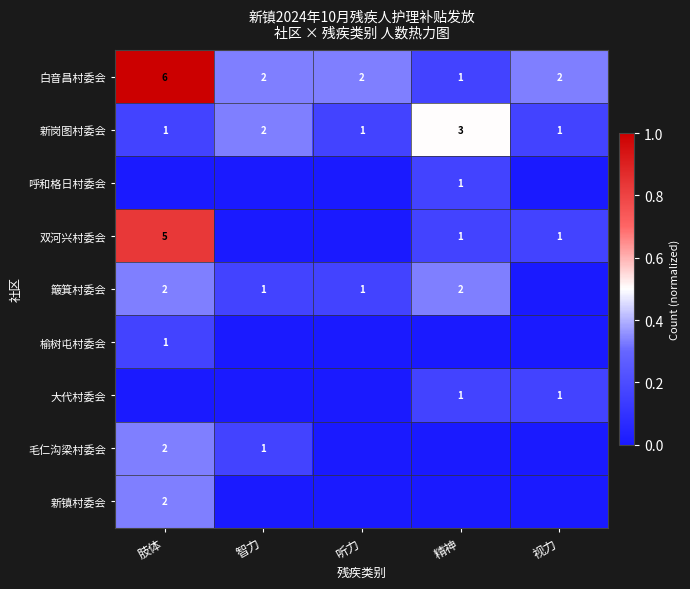

Is the value of 簸箕村委会 at 智力 greater than the value of 白音昌村委会 at 肢体?

No